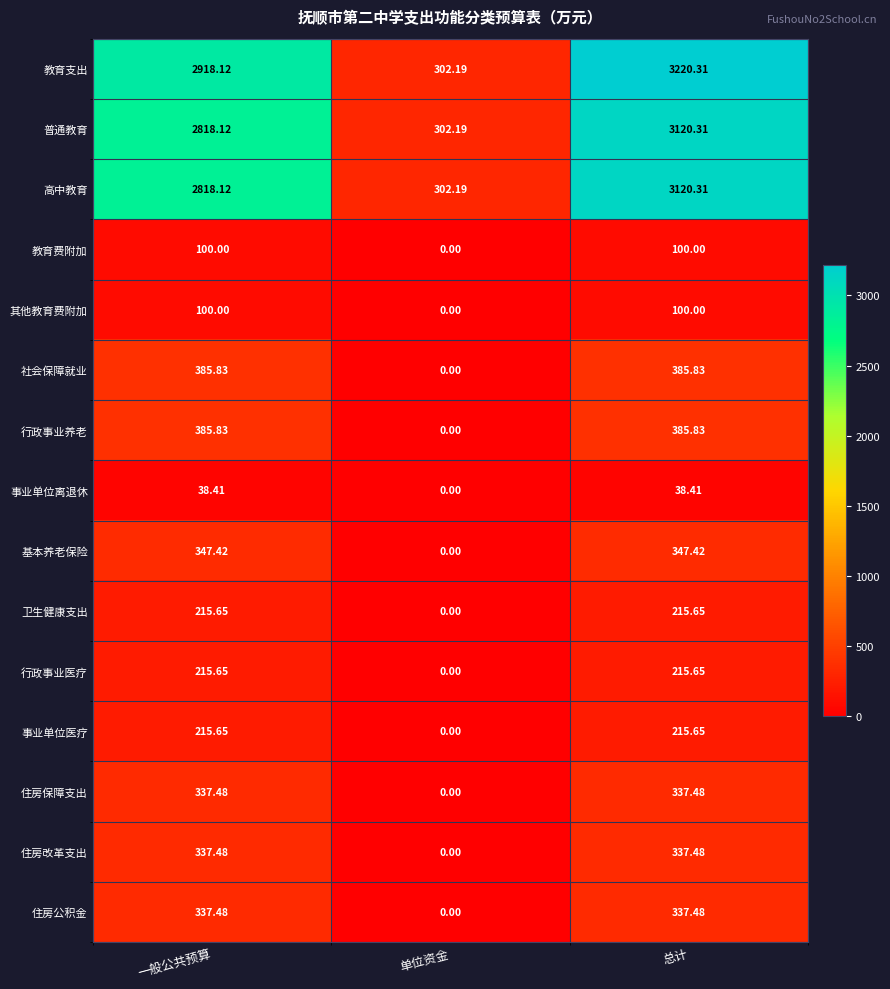

Which series has the largest range (max minus min)?

教育支出